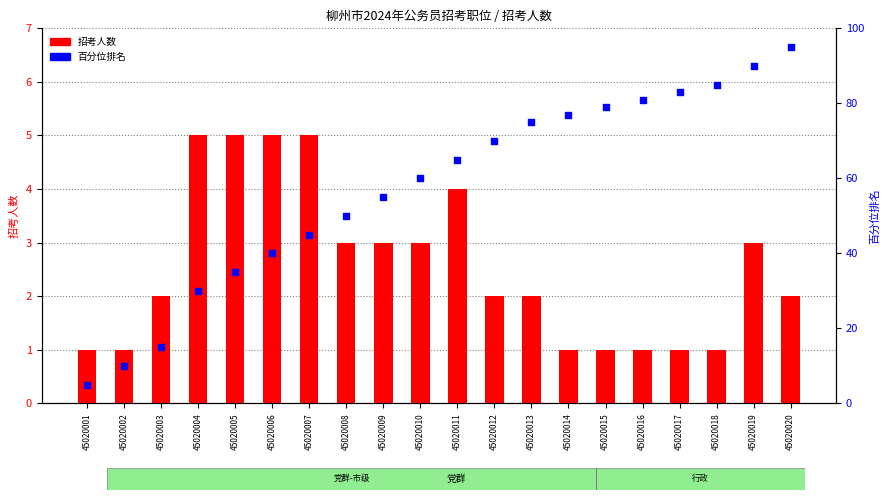

Which series contains the lowest Y value?

招考人数